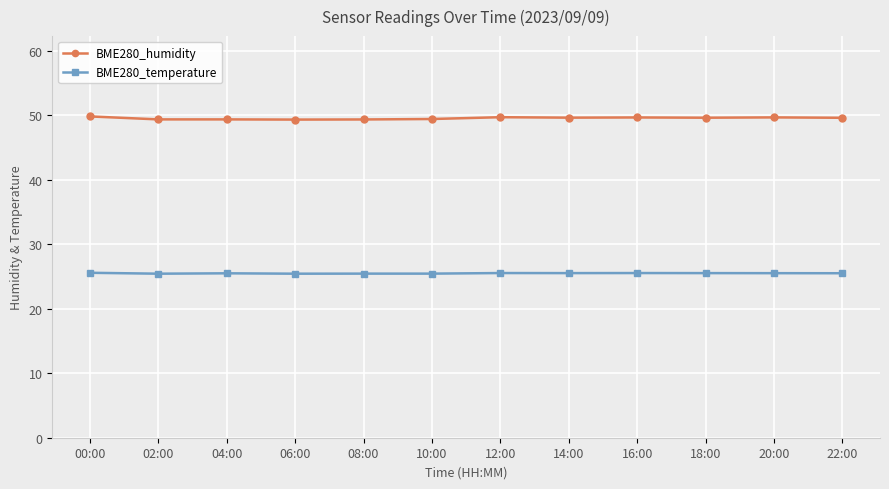

How many lines are shown in the chart?

2